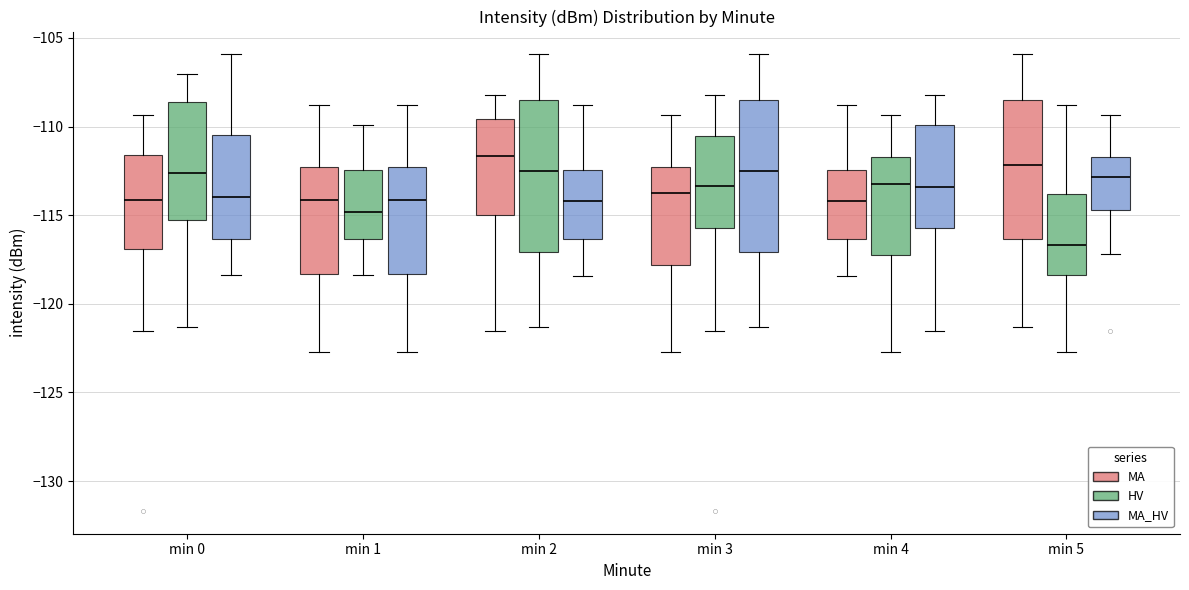

Reading left to right, read every box against the y-axis: the position of its median line, the range the box covers, and the ends of its whiskers. The values are not printed on the chart, so give them approximately, as read against the axis.

min 0 (MA): median -114.0, box -117.0 to -111.5, whiskers -121.5 to -109.5
min 0 (HV): median -112.5, box -115.5 to -108.5, whiskers -121.5 to -107.0
min 0 (MA_HV): median -114.0, box -116.5 to -110.5, whiskers -118.5 to -106.0
min 1 (MA): median -114.0, box -118.5 to -112.5, whiskers -122.5 to -109.0
min 1 (HV): median -115.0, box -116.5 to -112.5, whiskers -118.5 to -110.0
min 1 (MA_HV): median -114.0, box -118.5 to -112.5, whiskers -122.5 to -109.0
min 2 (MA): median -111.5, box -115.0 to -109.5, whiskers -121.5 to -108.0
min 2 (HV): median -112.5, box -117.0 to -108.5, whiskers -121.5 to -106.0
min 2 (MA_HV): median -114.0, box -116.5 to -112.5, whiskers -118.5 to -109.0
min 3 (MA): median -113.5, box -118.0 to -112.5, whiskers -122.5 to -109.5
min 3 (HV): median -113.5, box -115.5 to -110.5, whiskers -121.5 to -108.0
min 3 (MA_HV): median -112.5, box -117.0 to -108.5, whiskers -121.5 to -106.0
min 4 (MA): median -114.0, box -116.5 to -112.5, whiskers -118.5 to -109.0
min 4 (HV): median -113.5, box -117.0 to -111.5, whiskers -122.5 to -109.5
min 4 (MA_HV): median -113.5, box -115.5 to -110.0, whiskers -121.5 to -108.0
min 5 (MA): median -112.0, box -116.5 to -108.5, whiskers -121.5 to -106.0
min 5 (HV): median -116.5, box -118.5 to -114.0, whiskers -122.5 to -109.0
min 5 (MA_HV): median -113.0, box -114.5 to -111.5, whiskers -117.0 to -109.5